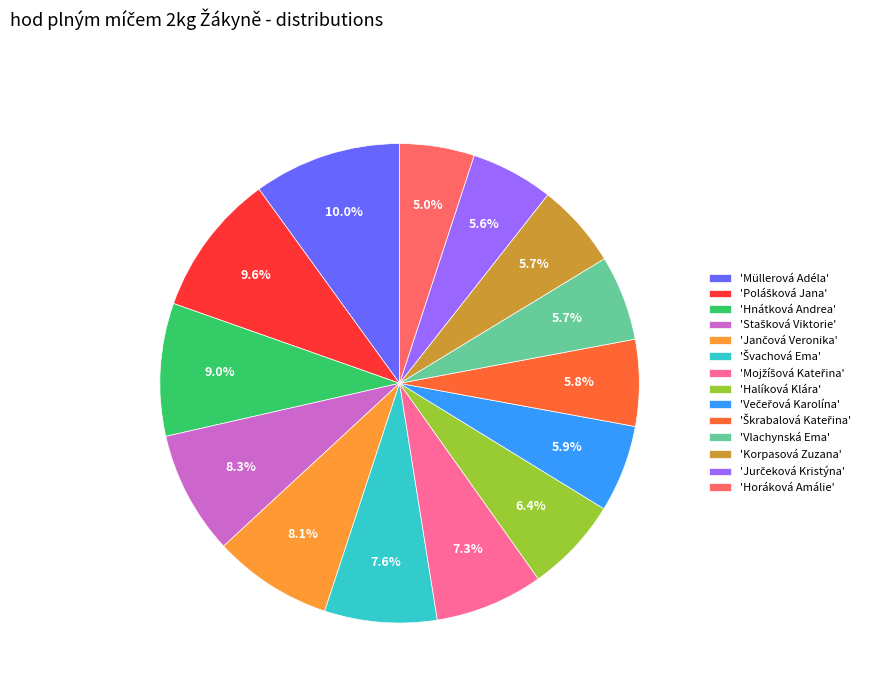

What percentage do 'Hnátková Andrea' and 'Halíková Klára' together represent?

15.4%